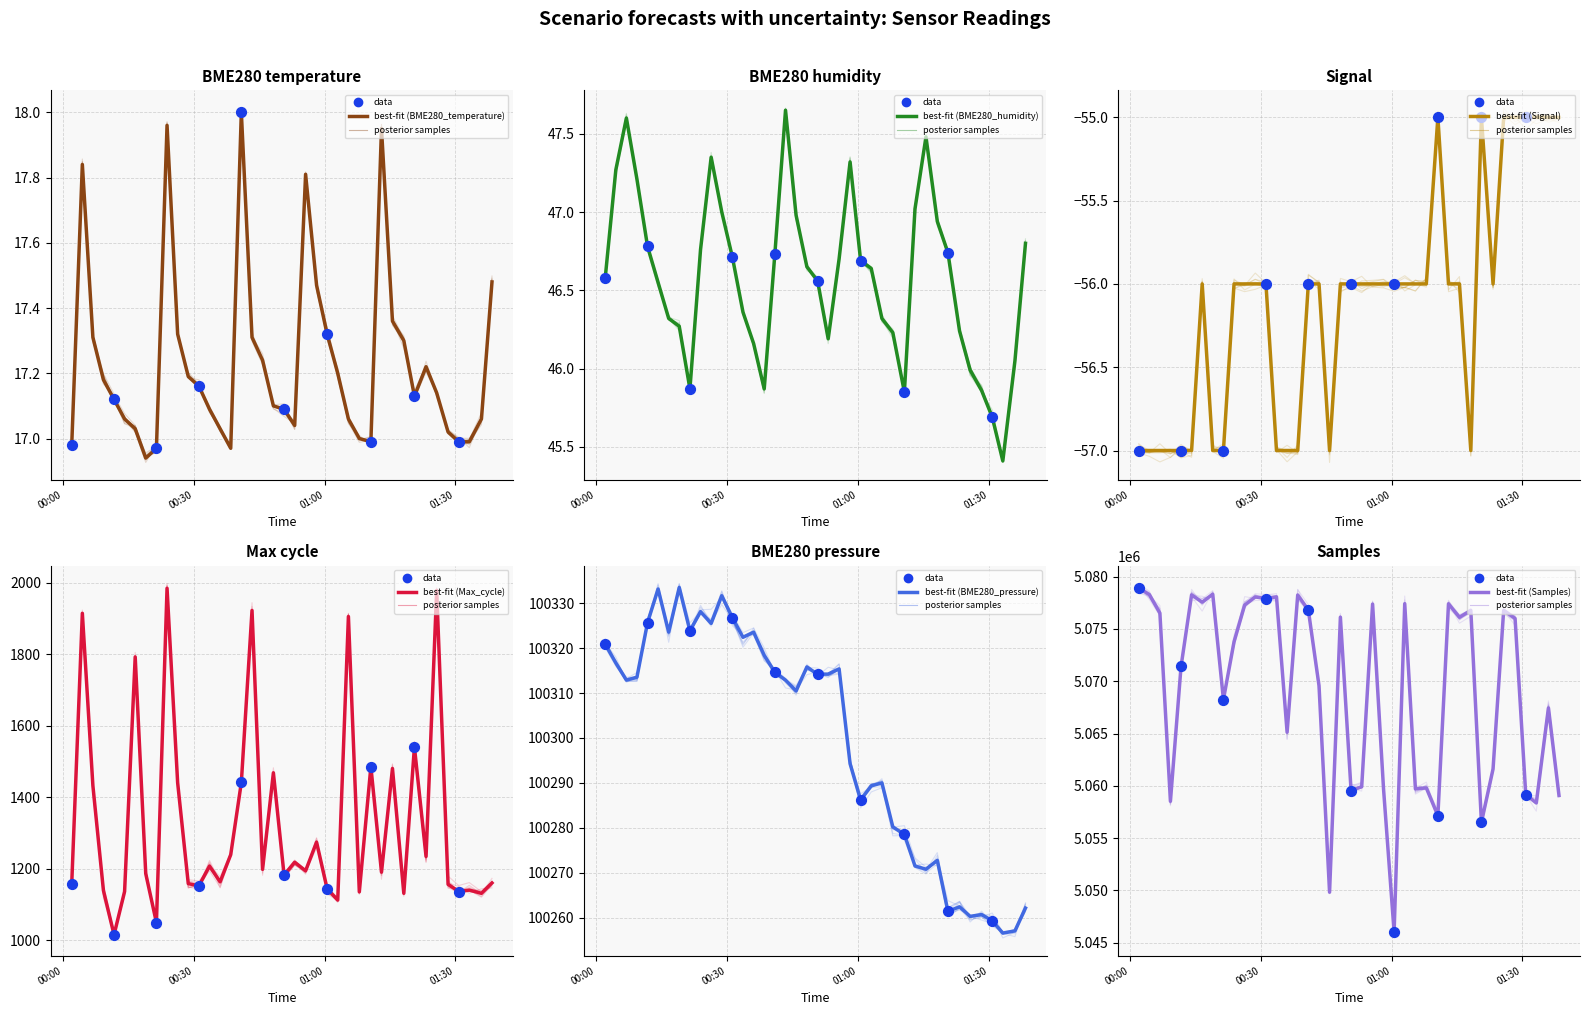

Which series has the largest Y range (max minus min)?

Samples